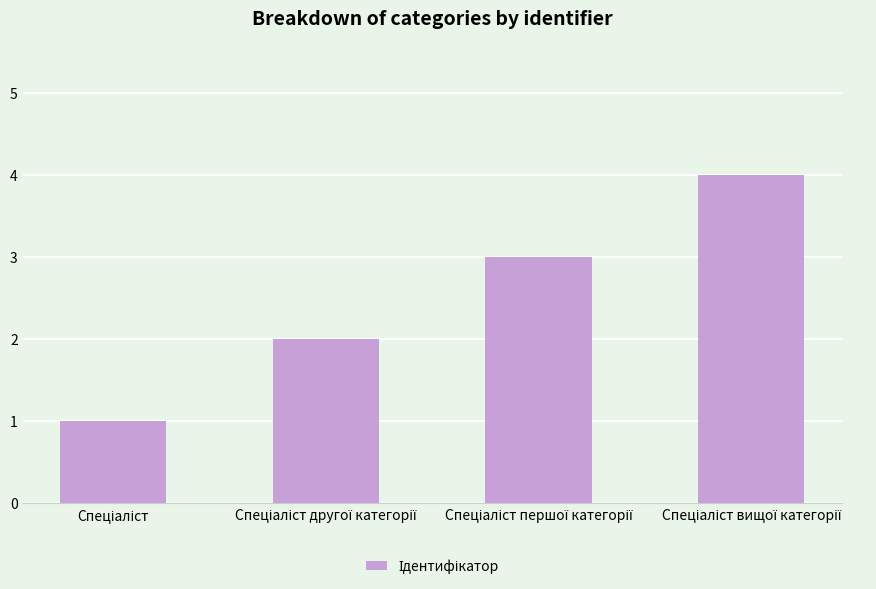

What is the sum of all values?

10